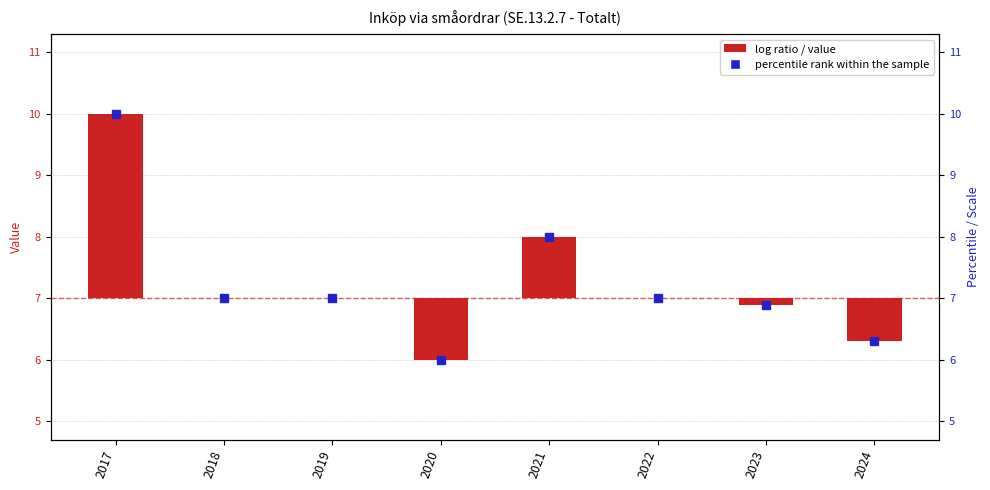

Is it true that the value at 2022 is 0.0?

True